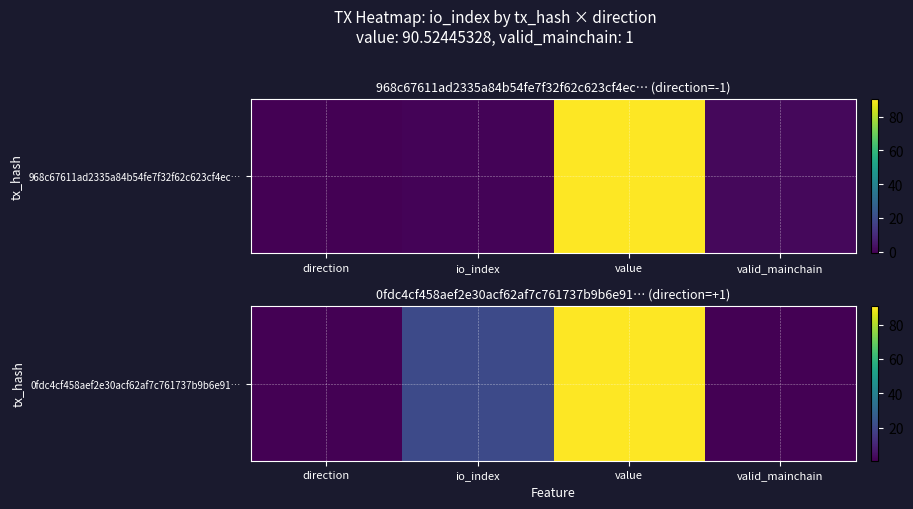

At which label does the data first exceed 21?

value